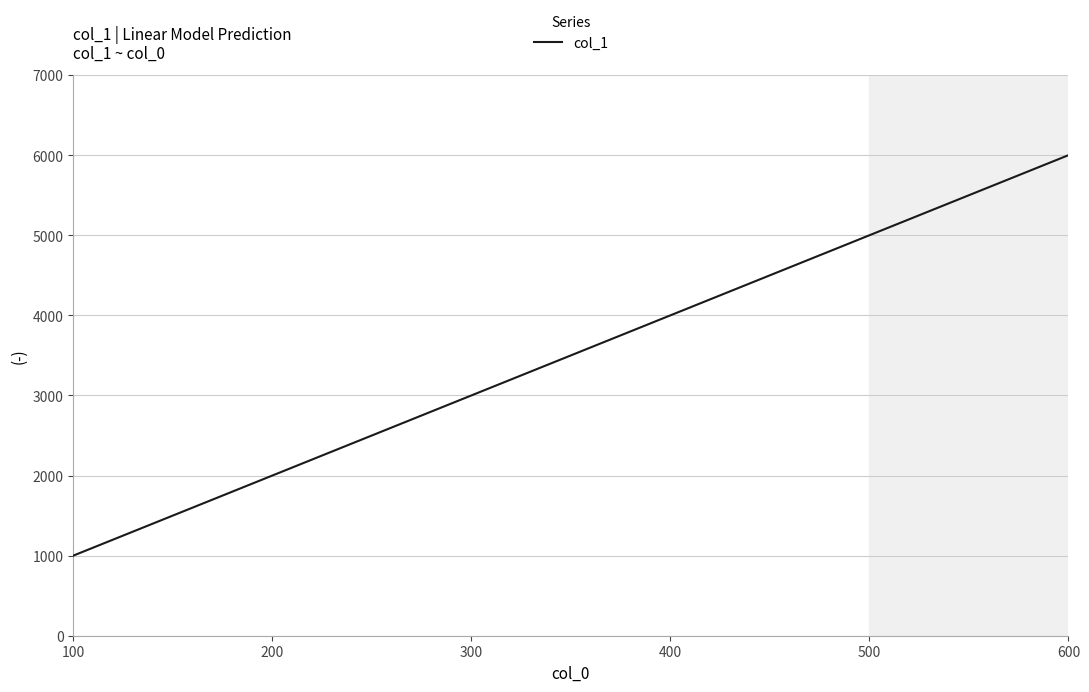

Between 600 and 400, which is larger?

600